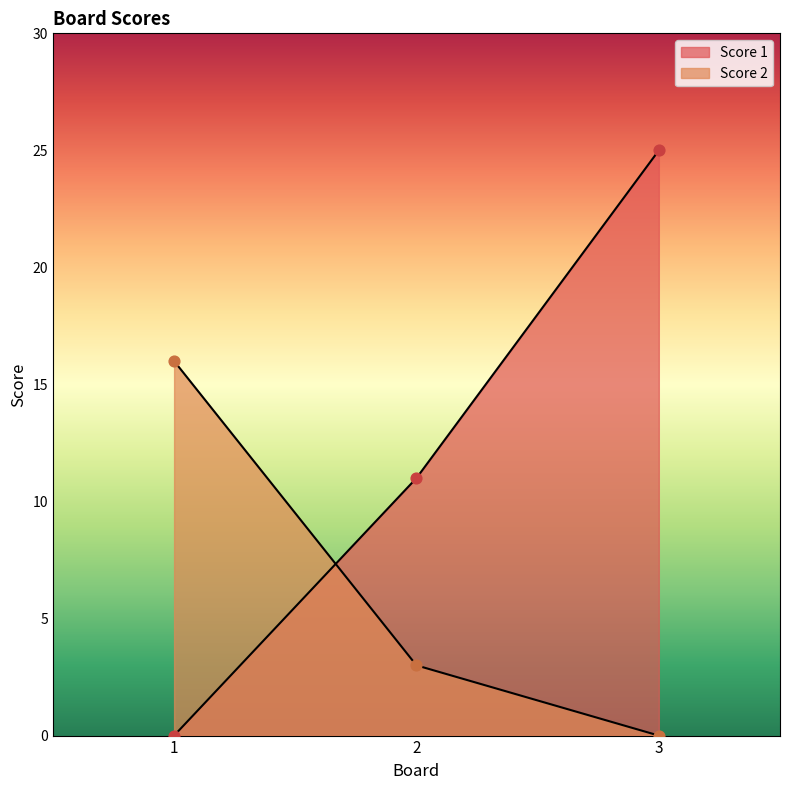

Which series has the largest total across all categories?

Score 1